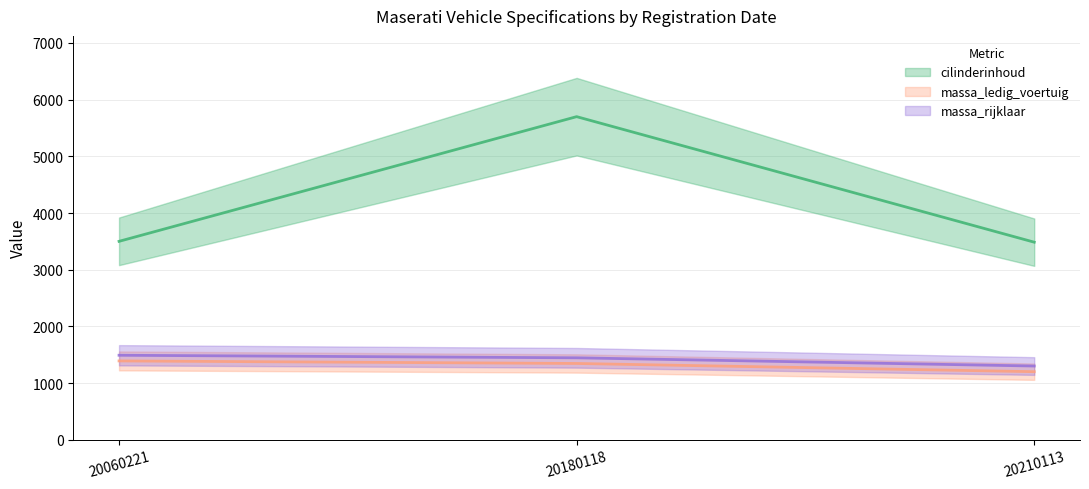

Is it true that massa_ledig_voertuig equals 1390 at 20060221?

True